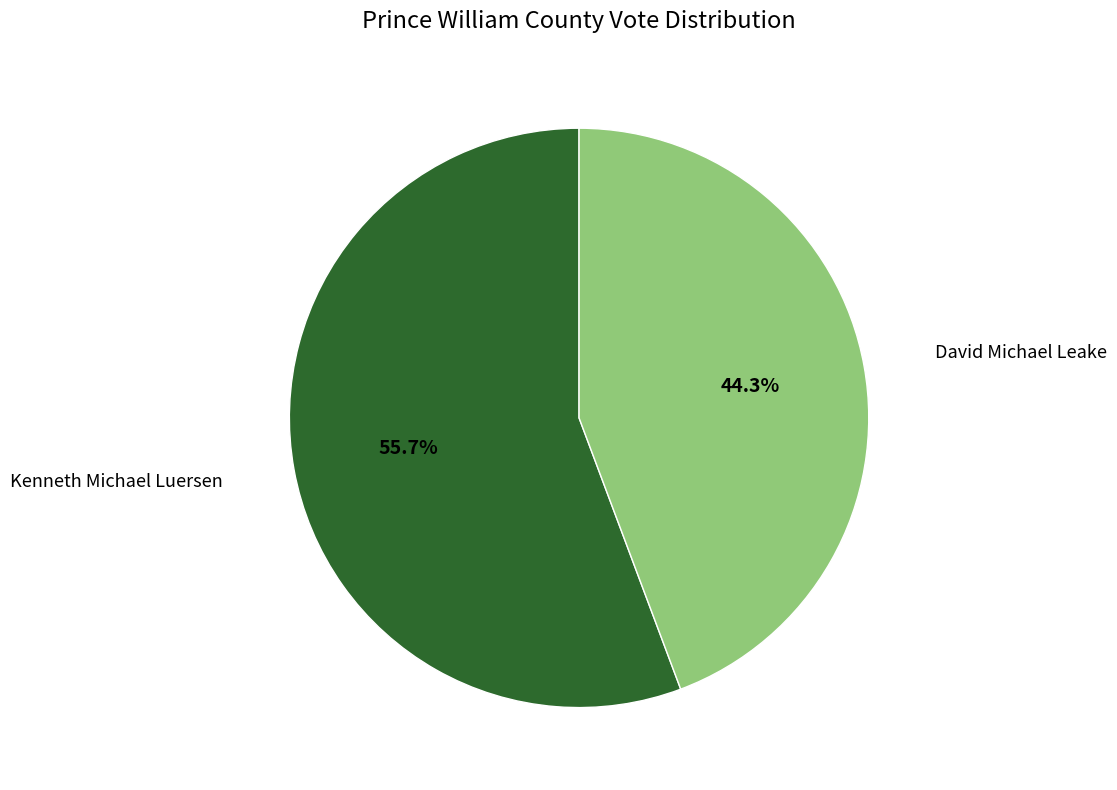

Count the number of slices in the pie.

2